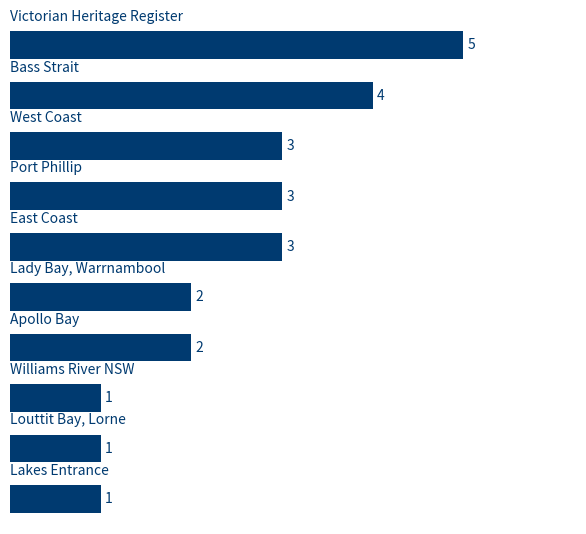

Reading top to bottom, what are all the values shown in this chart?

5	4	3	3	3	2	2	1	1	1